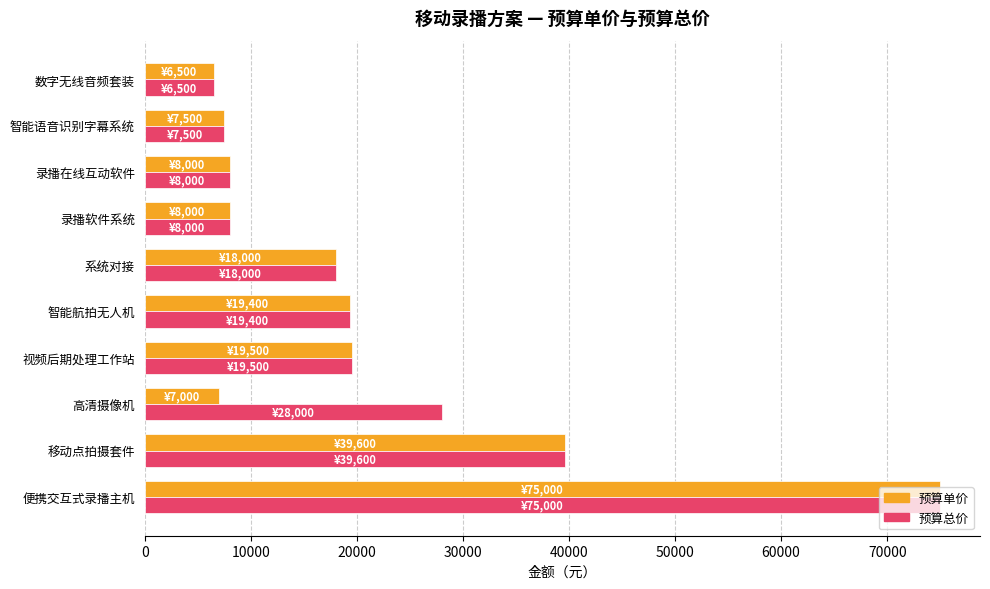

What is the maximum value for 预算单价?

75000